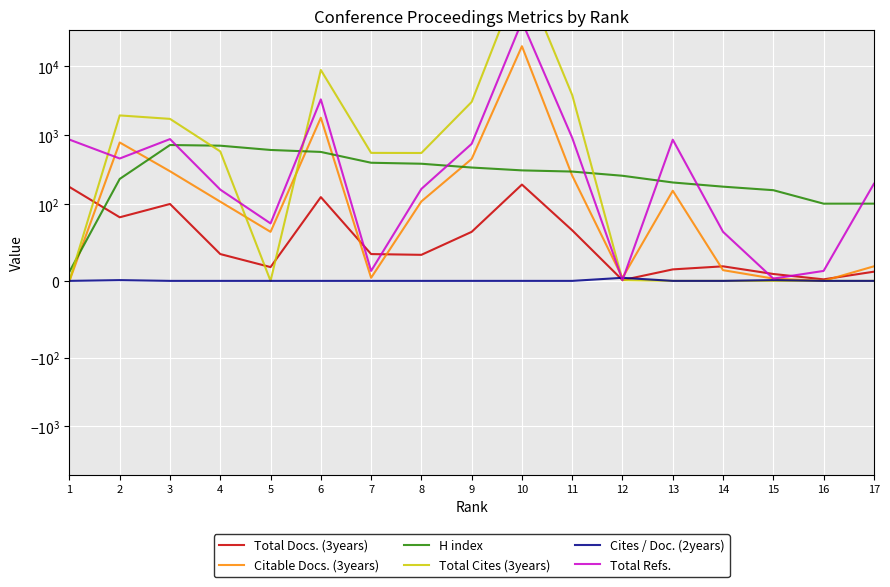

At how many categories does at least one series exceed 51281?

1